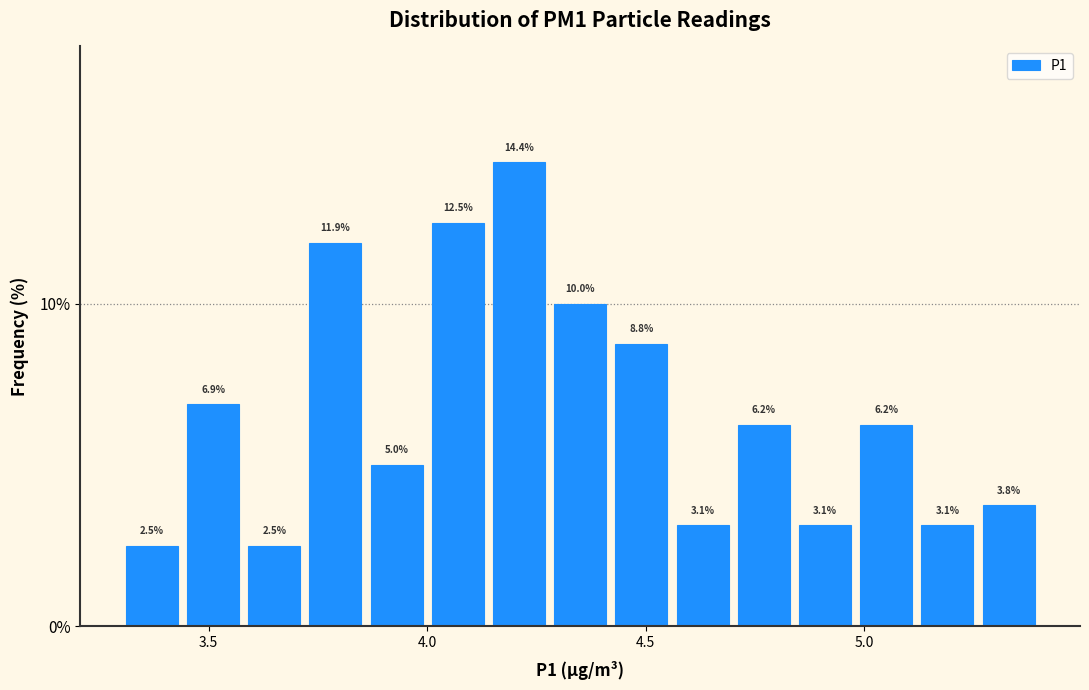

Read against the x-axis, roughly where is the centre of the tallest bar?

4.20